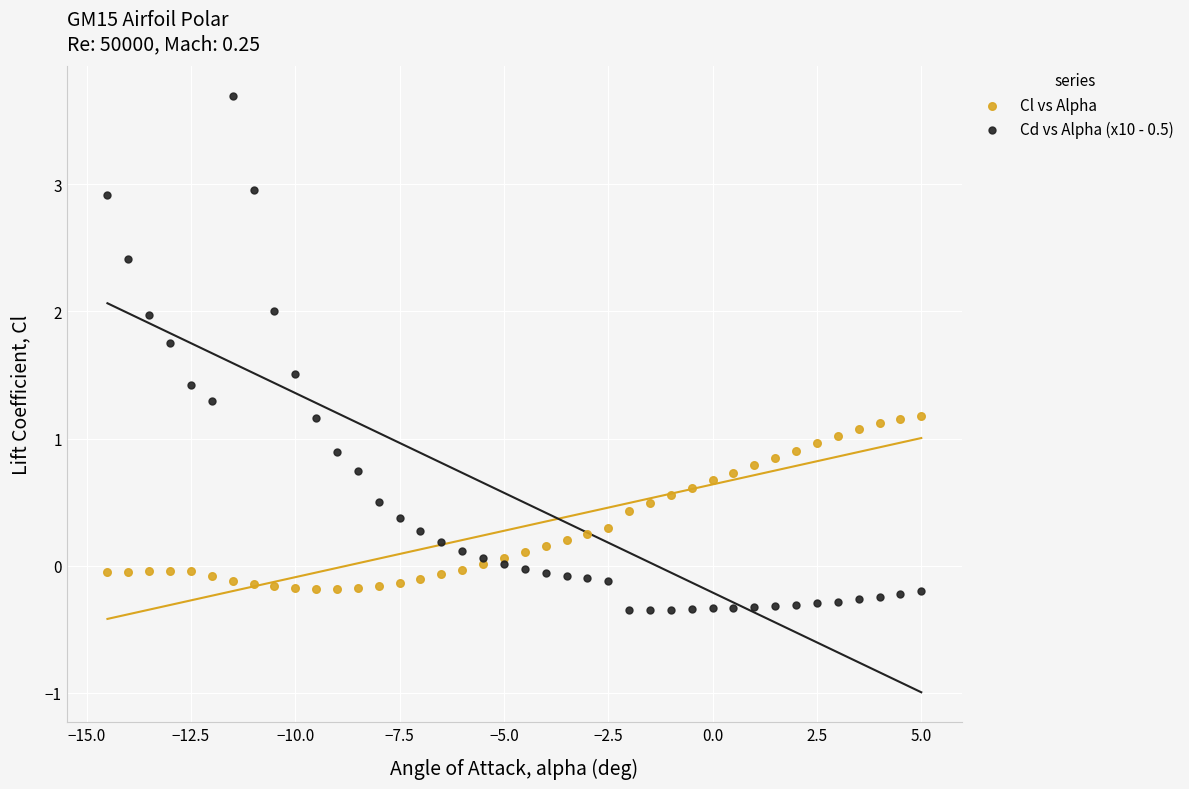

Which series contains the lowest Y value?

Cd vs Alpha (x10 - 0.5)